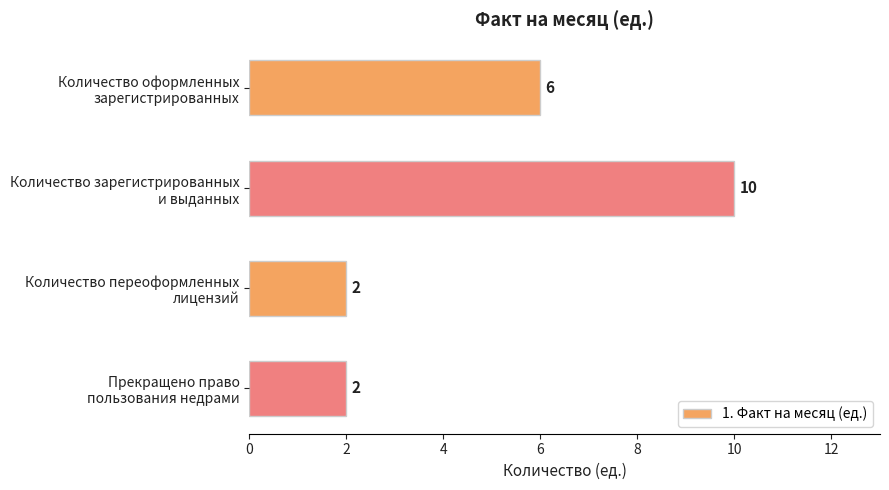

Count the values in the range 2 to 10.

4